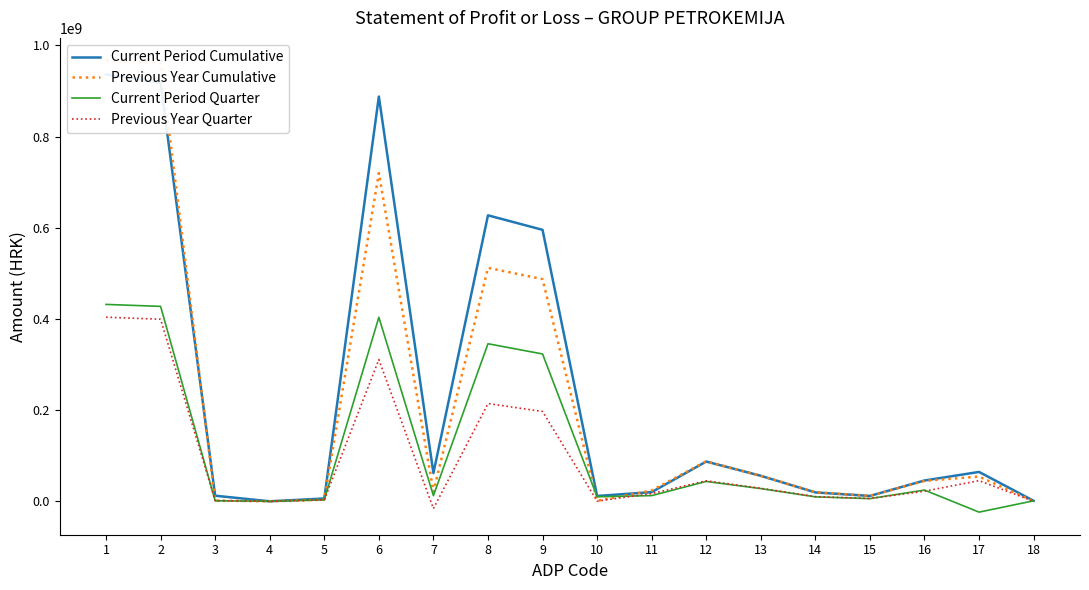

Reading left to right, what are all the values shown in this chart?

Current Period Cumulative: 1=936435456	2=917960741	3=12284913	4=0	5=6189802	6=887943515	7=61945817	8=627405842	9=595580511	10=11689819	11=20135512	12=87222599	13=55950652	14=19477687	15=11794260	16=45665791	17=64430259	18=1119561
Previous Year Cumulative: 1=967132939	2=961899959	3=1620905	4=0	5=3612075	6=720039045	7=20867797	8=512237263	9=487402219	10=1036667	11=23798377	12=87806385	13=55857430	14=19951926	15=11997029	16=44723731	17=54363593	18=9910
Current Period Quarter: 1=431948069	2=427662820	3=1139691	4=0	5=3145558	6=403784077	7=12402371	8=345669967	9=323254895	10=9912091	11=12502981	12=43557390	13=27910331	14=9759275	15=5887784	16=24665625	17=-23764613	18=1118314
Previous Year Quarter: 1=403912921	2=399450989	3=1393427	4=0	5=3068505	6=310915285	7=-16004308	8=214413396	9=197105112	10=474881	11=16833403	12=45020768	13=28561760	14=10331986	15=6127022	16=22121651	17=45351621	18=9886